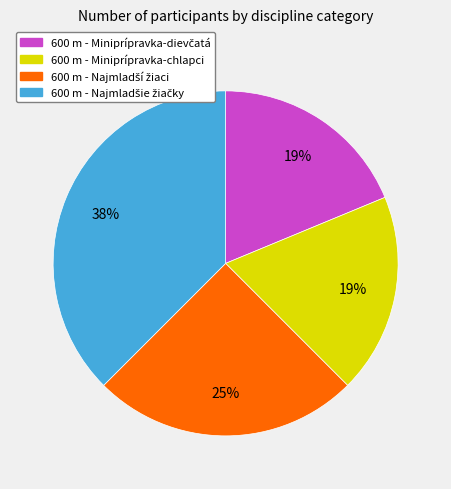

Is there a majority slice in this chart?

No